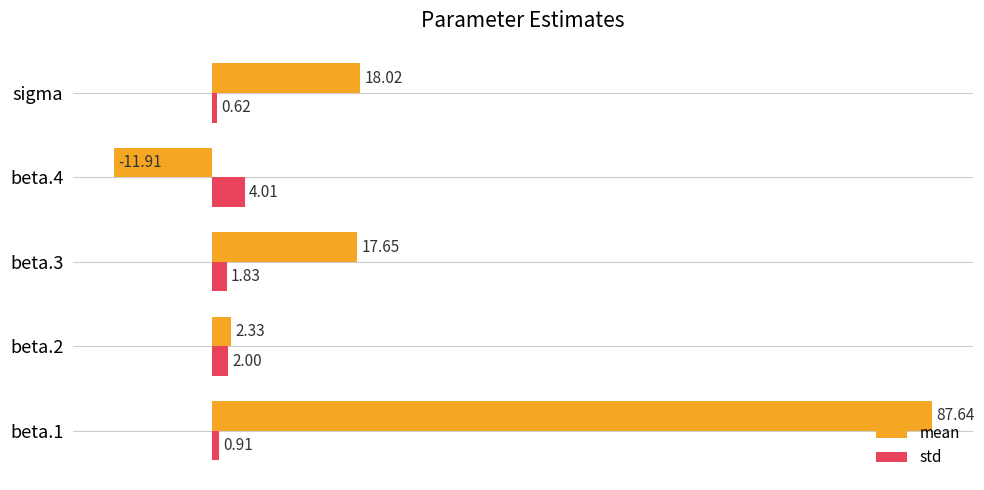

Rank the series by their maximum value, from highest to lowest.

mean, std